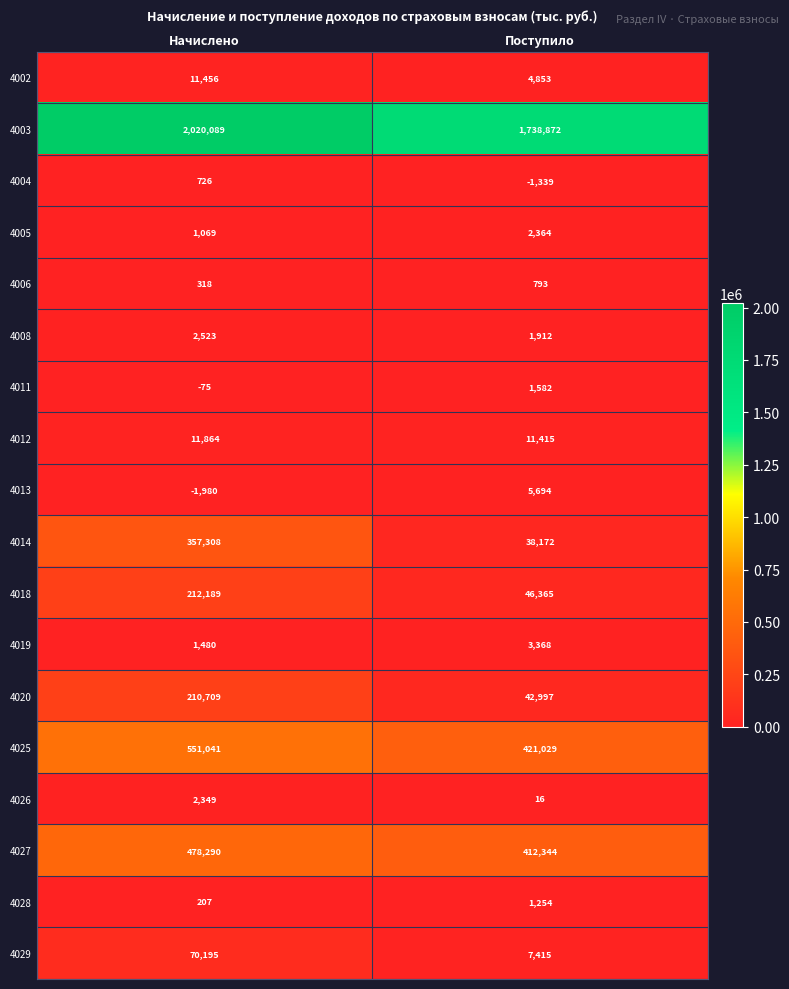

What value does the 4029 series have at Начислено, to the nearest 50?

70200